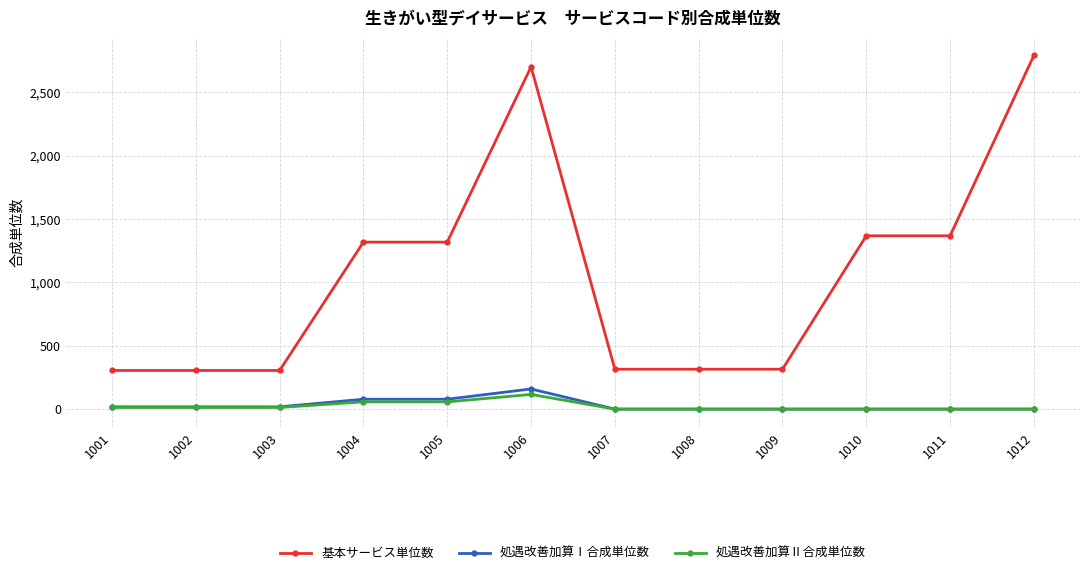

At which category does the chart reach its peak across all series?

1012